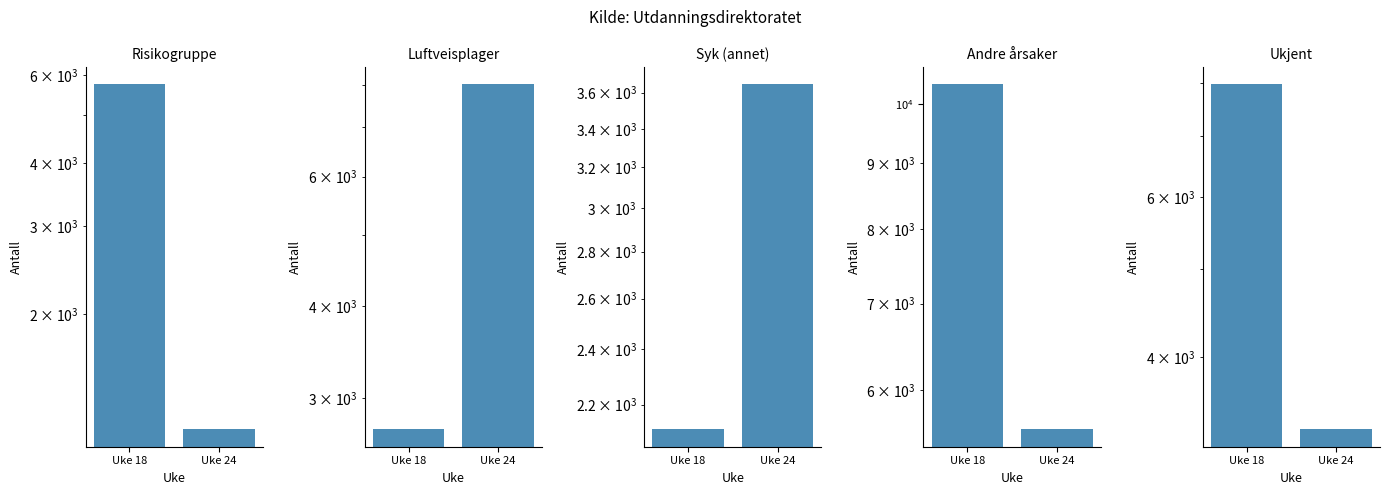

What is the sum of the Luftveisplager values at Uke 18 and Uke 24?

10730